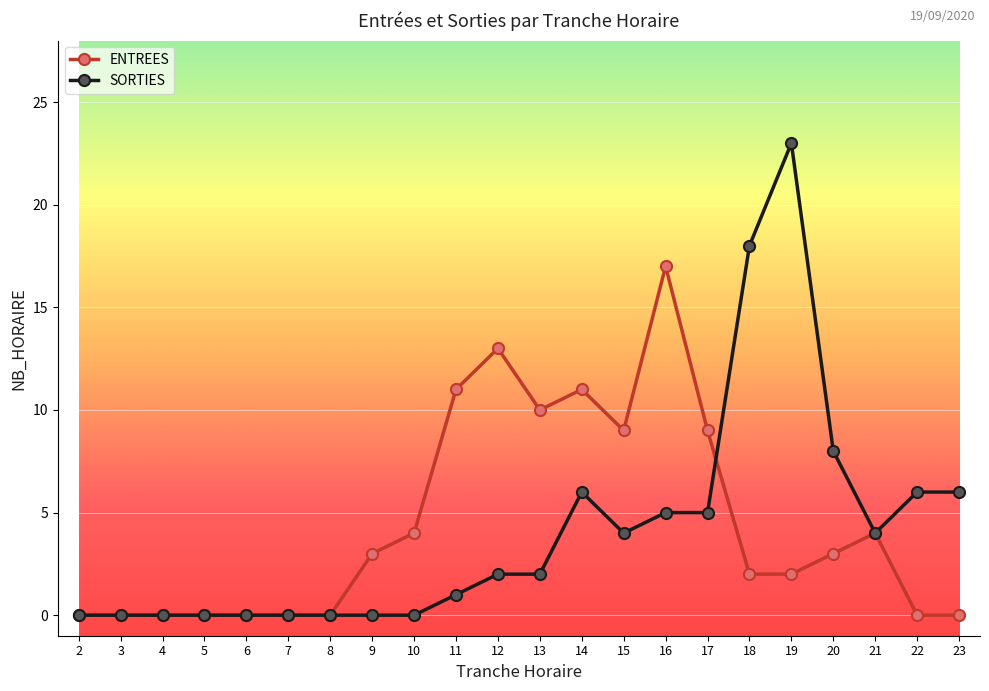

Reading left to right, list all the values displayed in this chart.

ENTREES: 2=0	3=0	4=0	5=0	6=0	7=0	8=0	9=3	10=4	11=11	12=13	13=10	14=11	15=9	16=17	17=9	18=2	19=2	20=3	21=4	22=0	23=0
SORTIES: 2=0	3=0	4=0	5=0	6=0	7=0	8=0	9=0	10=0	11=1	12=2	13=2	14=6	15=4	16=5	17=5	18=18	19=23	20=8	21=4	22=6	23=6